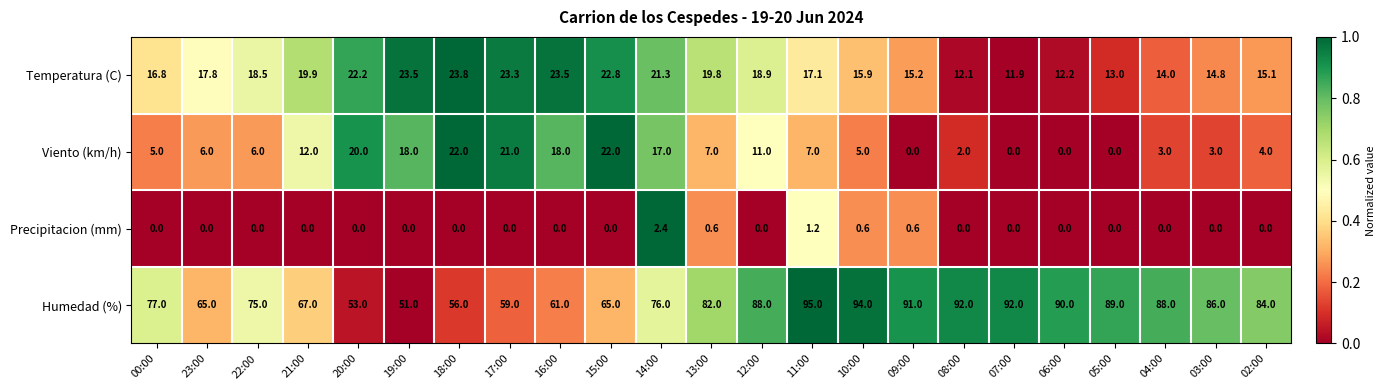

List the series in order of their peak value, lowest first.

Precipitacion (mm), Viento (km/h), Temperatura (C), Humedad (%)